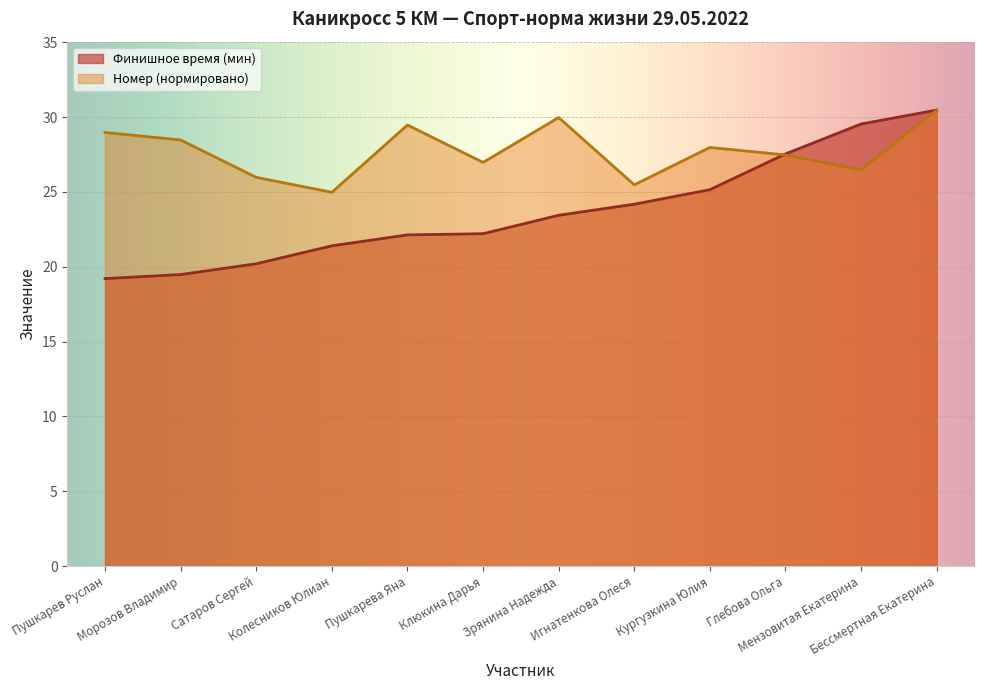

In Номер, how many points are lower than both neighbors (excluding endpoints)?

4